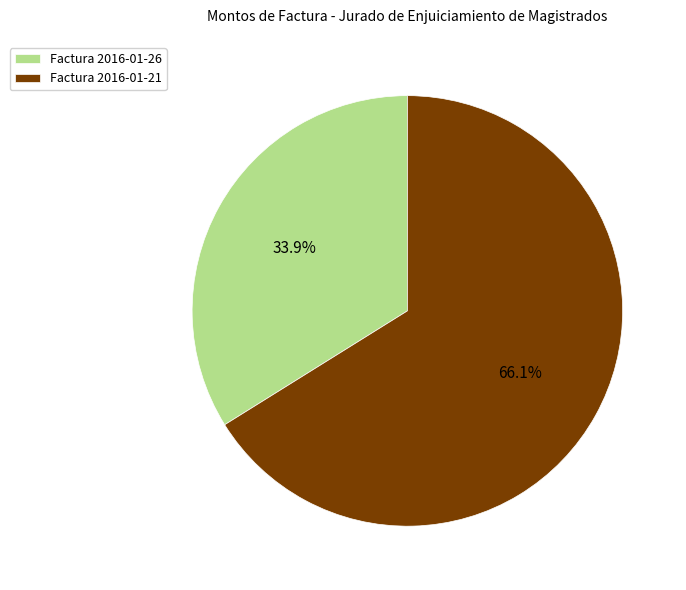

Rank the categories by value from lowest to highest.

Factura 2016-01-26, Factura 2016-01-21